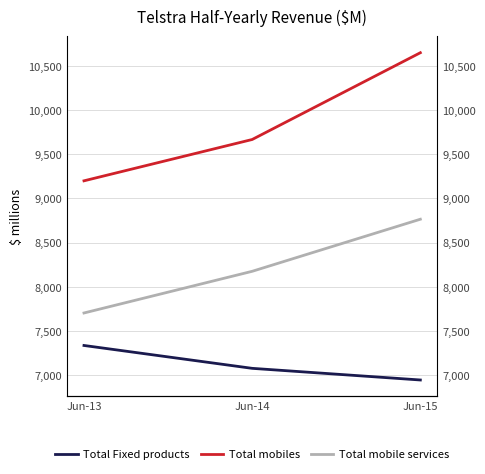

How many values in the Total mobiles series are below 9668?

1